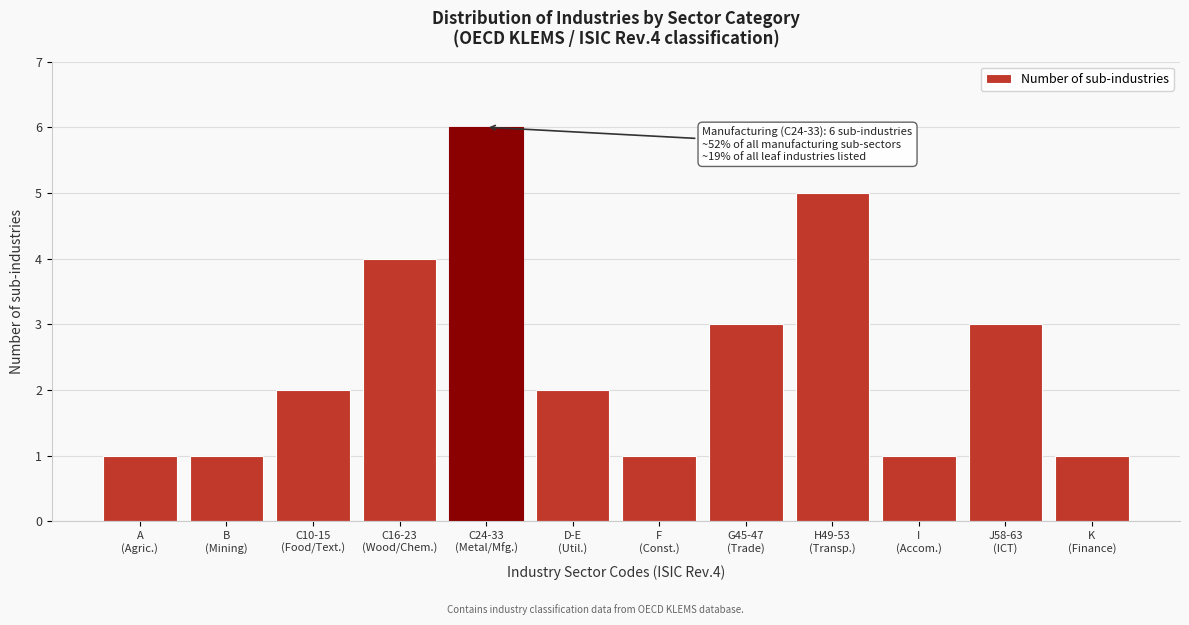

Reading left to right, what are all the values shown in this chart?

1	1	2	4	6	2	1	3	5	1	3	1